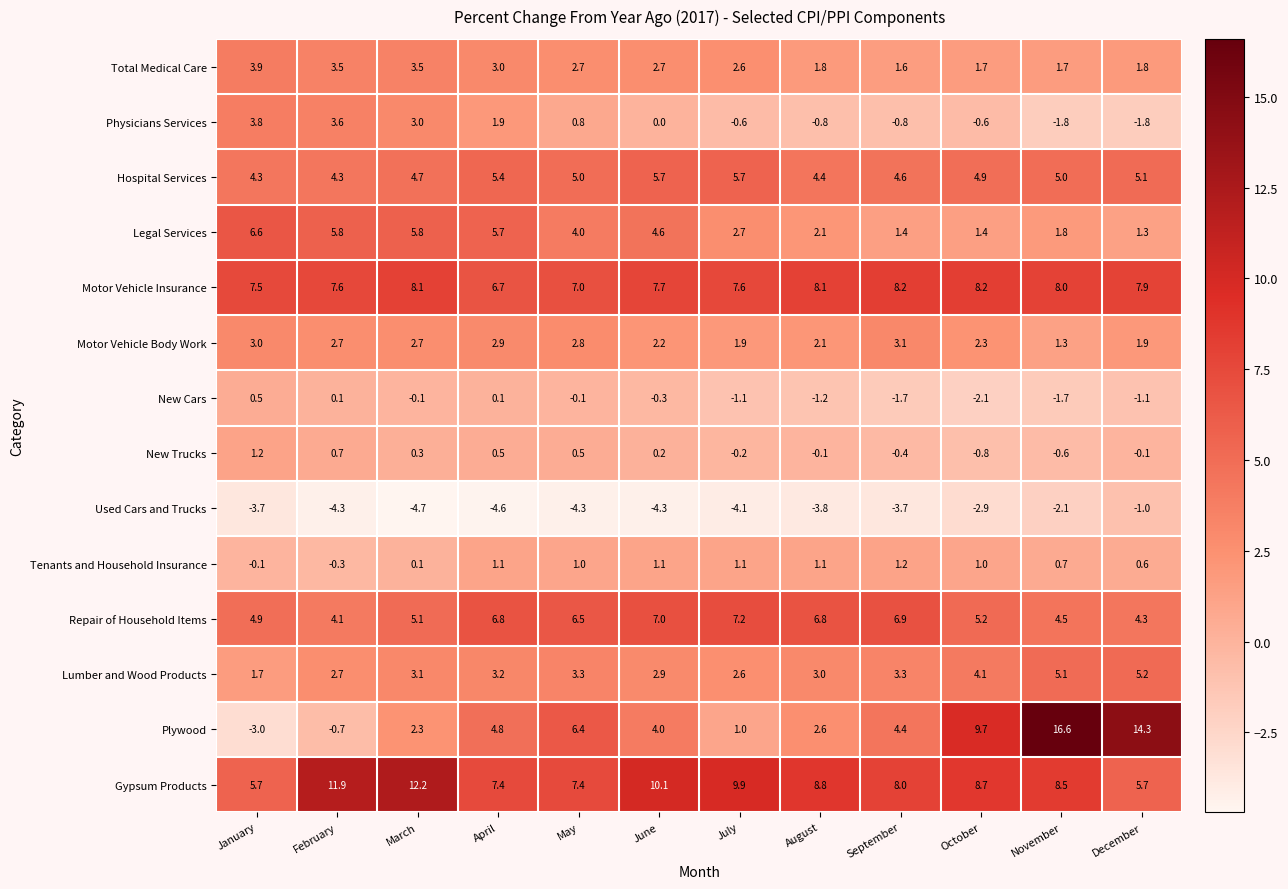

What is the spread (max minus min) of values at December?

16.1